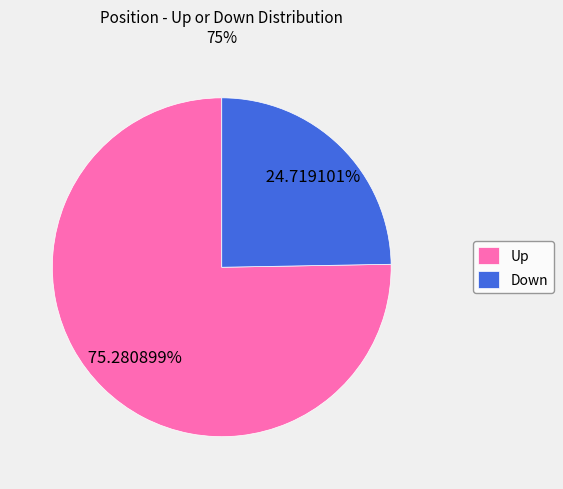

What is the ratio of the value at Down to the value at Up?

0.3